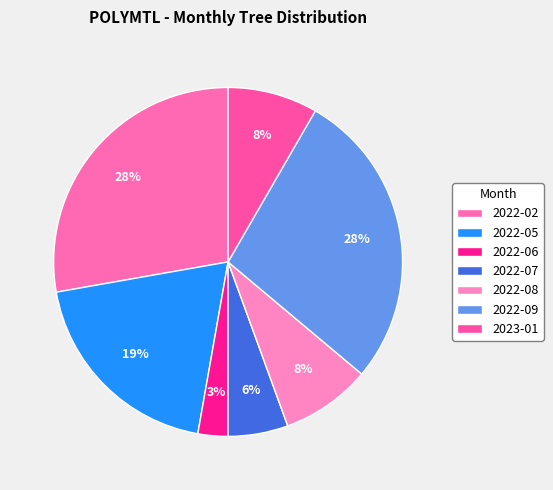

Is 2022-09 the majority of the pie?

No